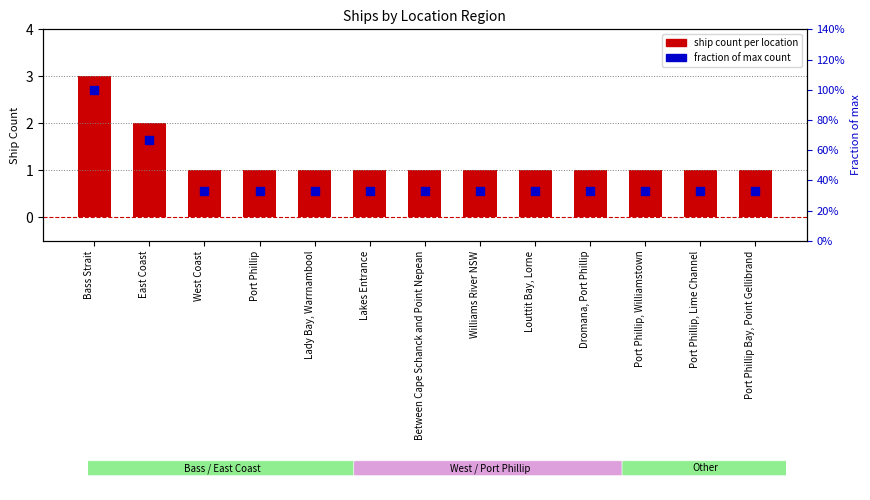

Which series contains the lowest Y value?

fraction of max count